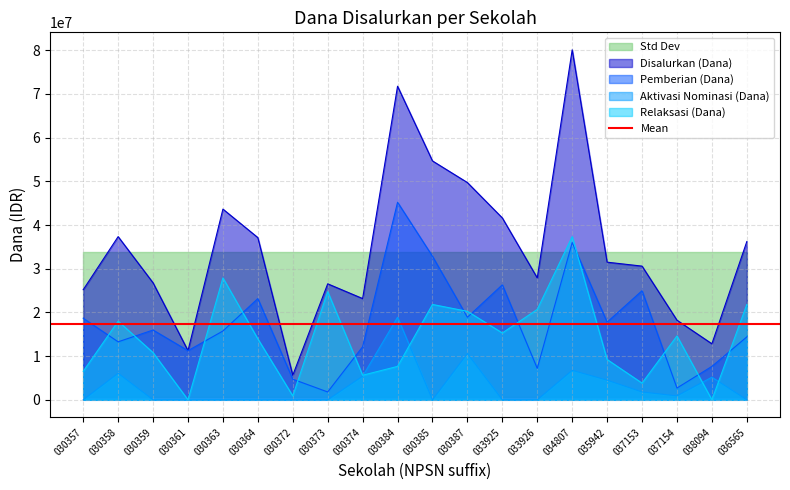

True or false: Aktivasi Nominasi (Dana) and Disalurkan (Dana) intersect in this chart.

False